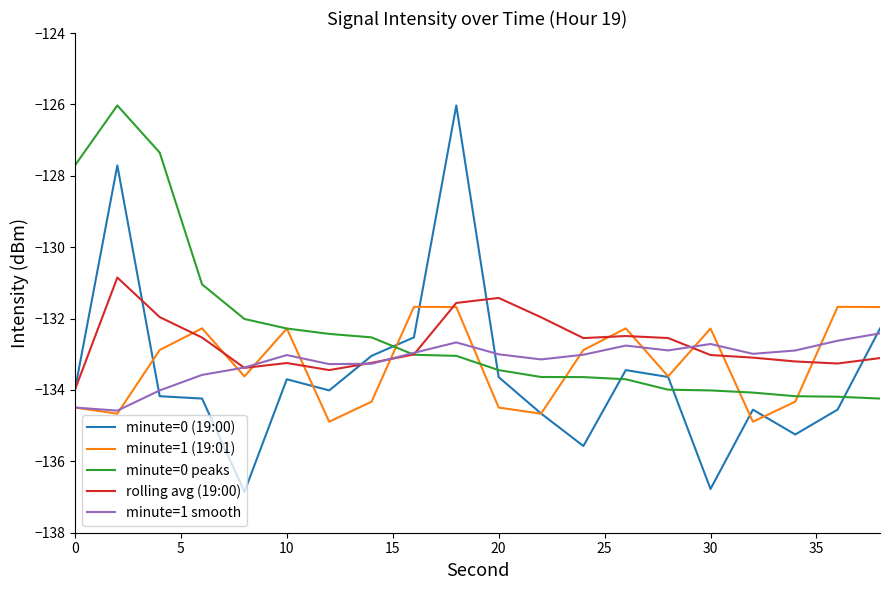

What are all the series names shown in the legend?

minute=0 (19:00), minute=1 (19:01), minute=0 peaks, rolling avg (19:00), minute=1 smooth